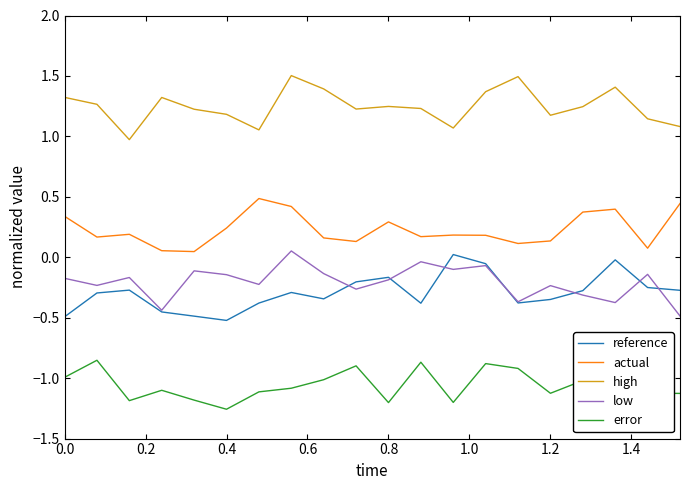

True or false: reference and actual intersect in this chart.

False